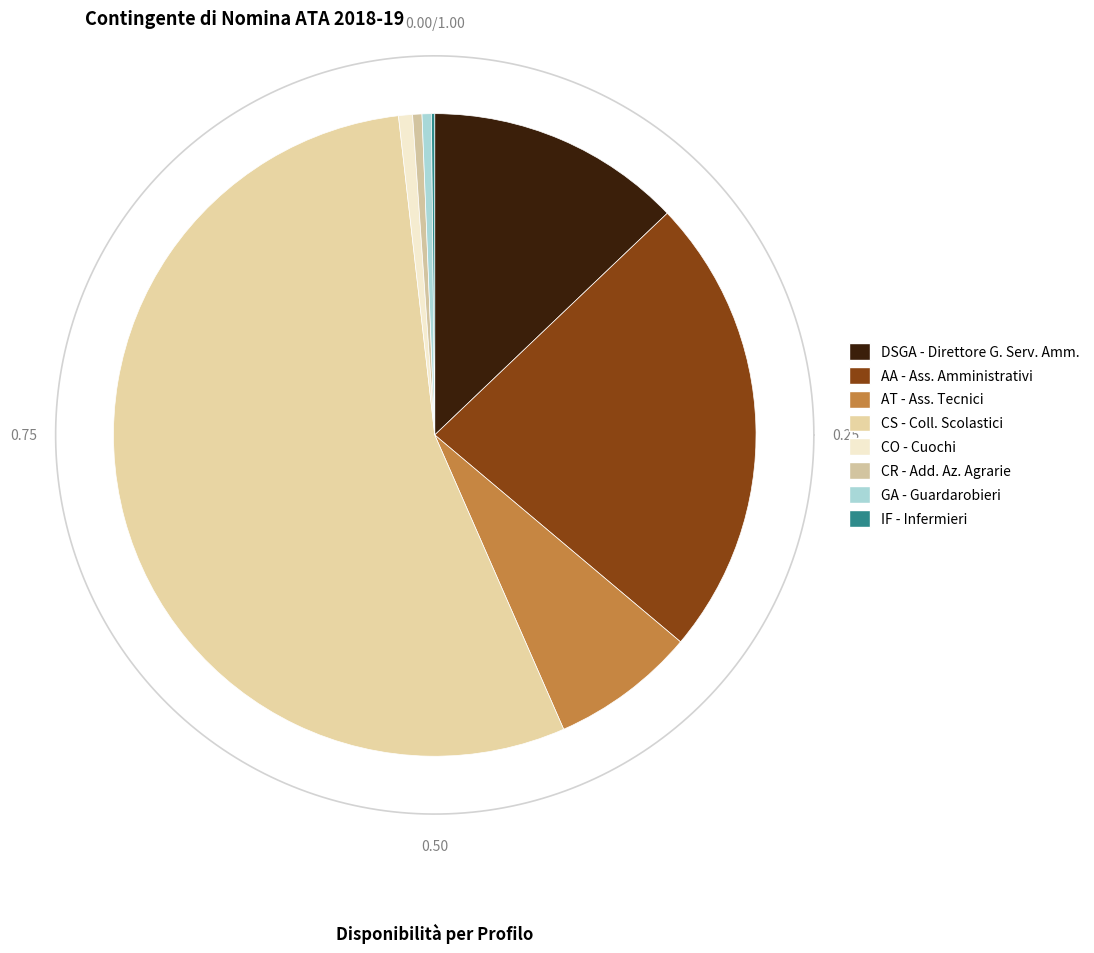

What is the total percentage of DSGA - Direttore G. Serv. Amm. and AT - Ass. Tecnici?

20.2%